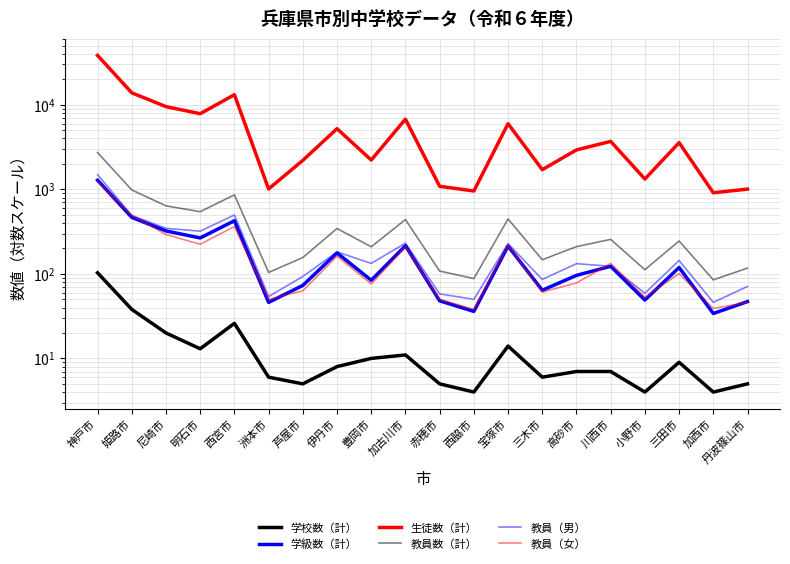

Where is the first local maximum for 教員（女）?

西宮市